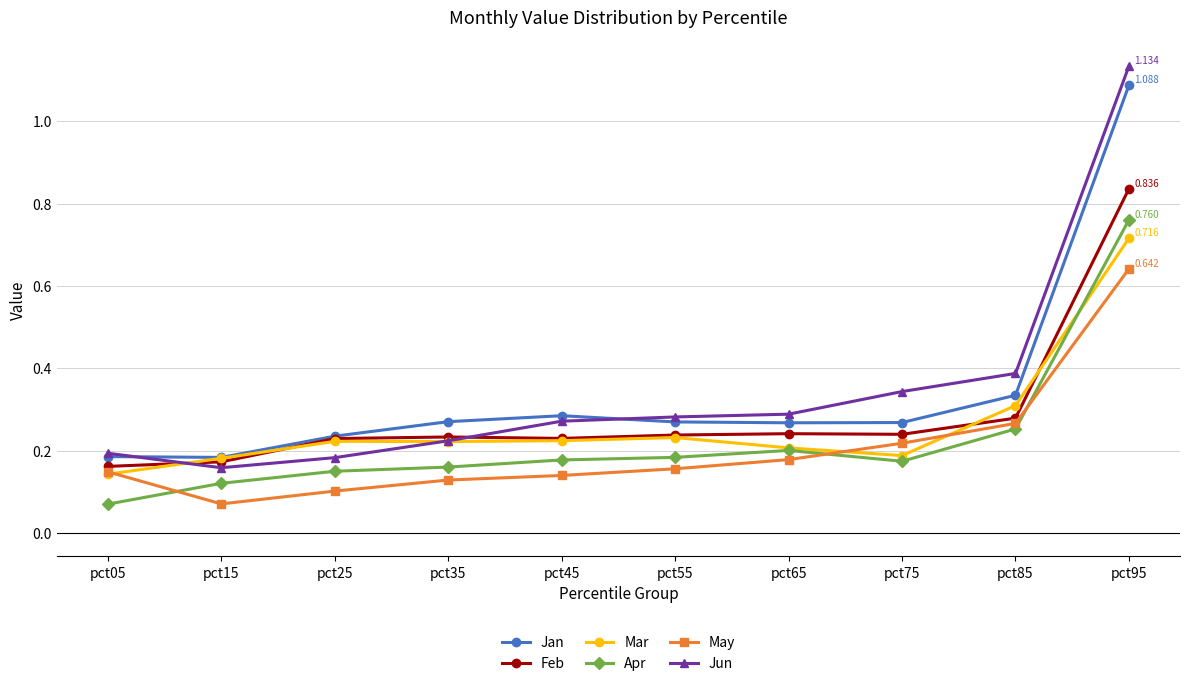

List the series in order of their peak value, lowest first.

May, Mar, Apr, Feb, Jan, Jun